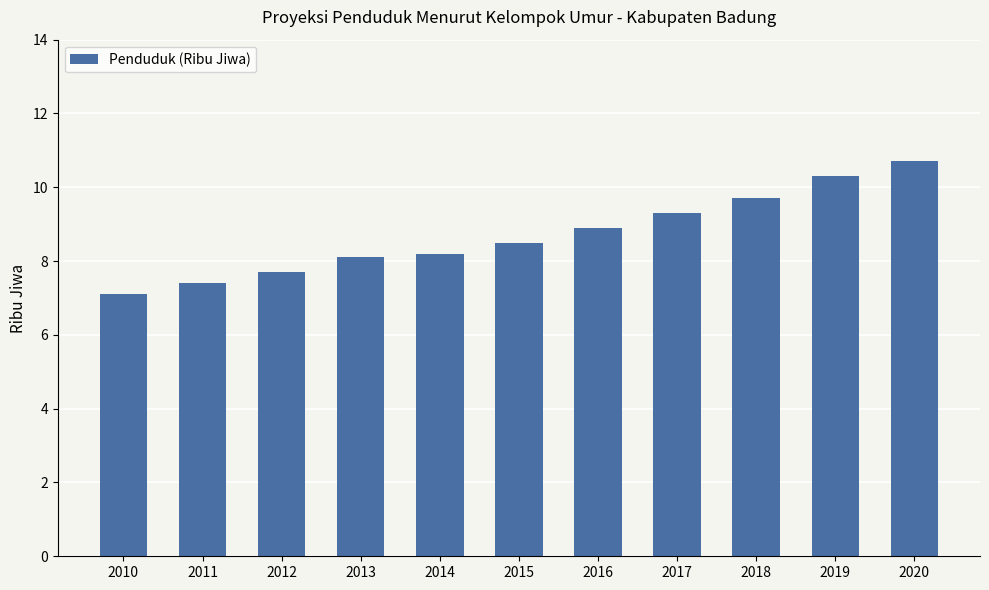

How many bars are there in total?

11